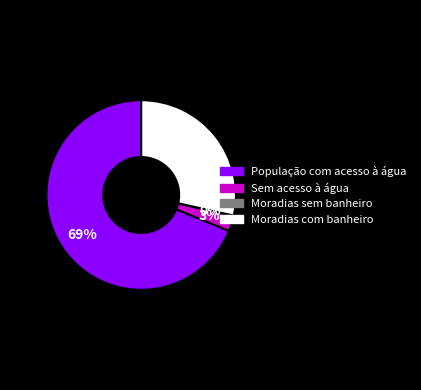

Is there a majority slice in this chart?

Yes